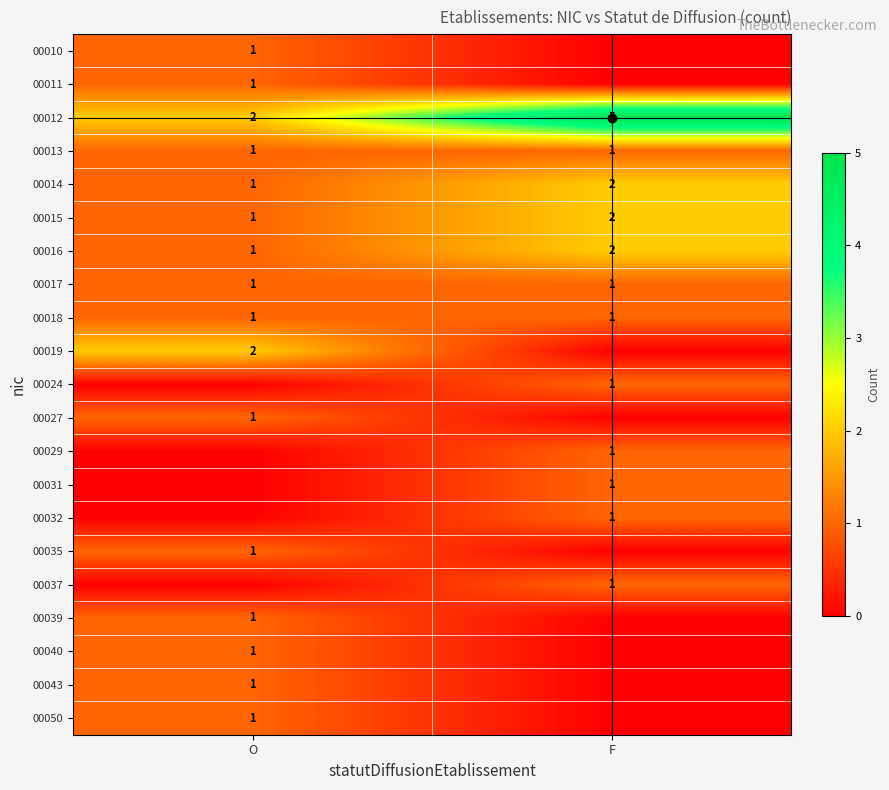

True or false: 00015 has a value of 2 at F.

True